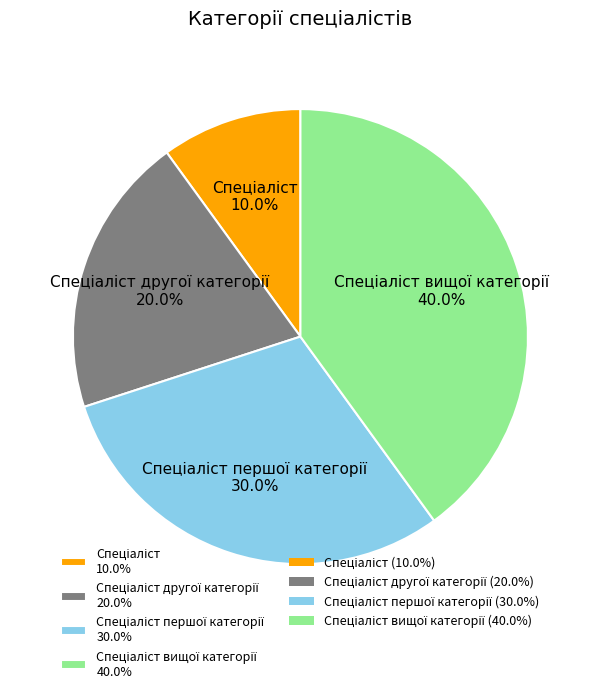

Does any single category account for the majority?

No